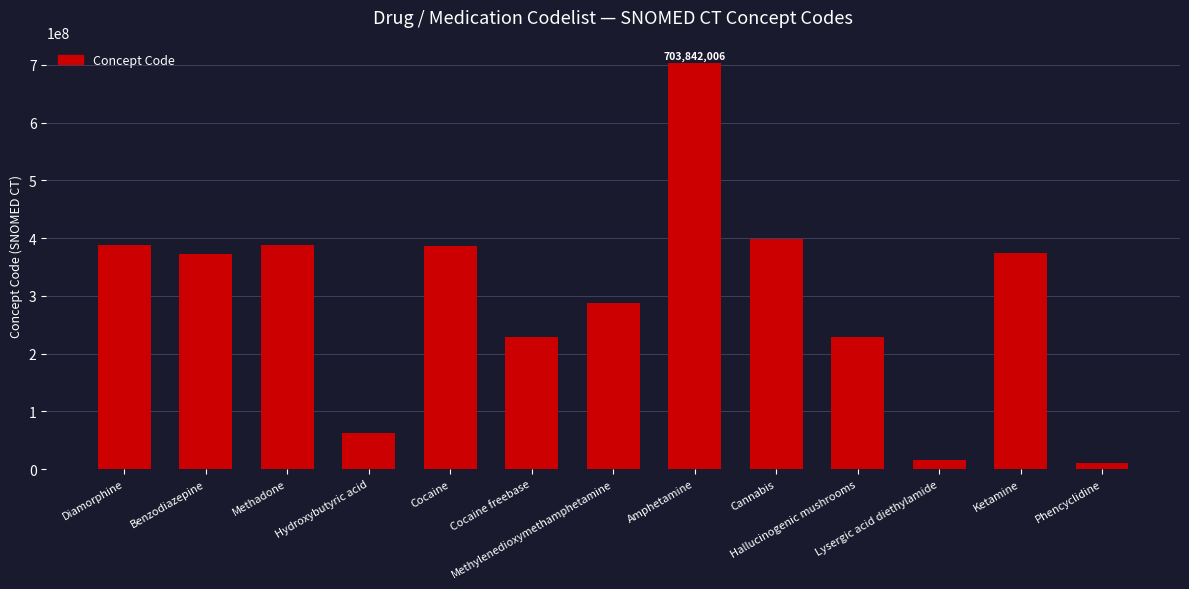

What is the change in value from Cocaine freebase to Amphetamine?

+474839002